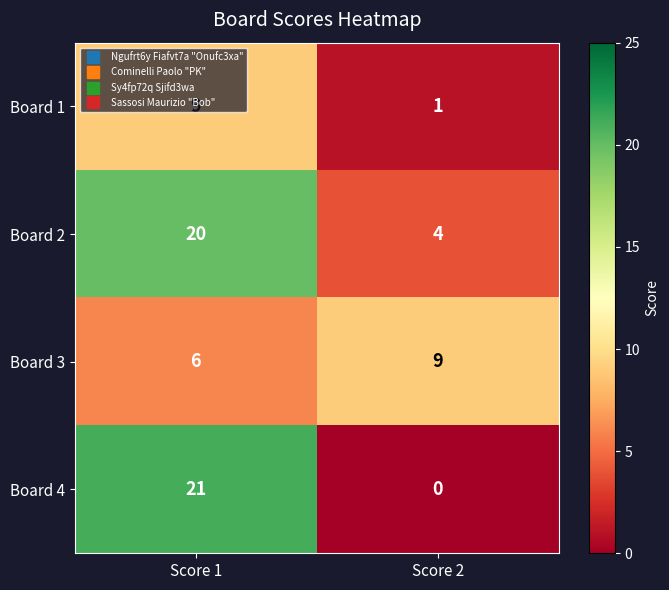

Which series has the widest spread of values?

Board 4